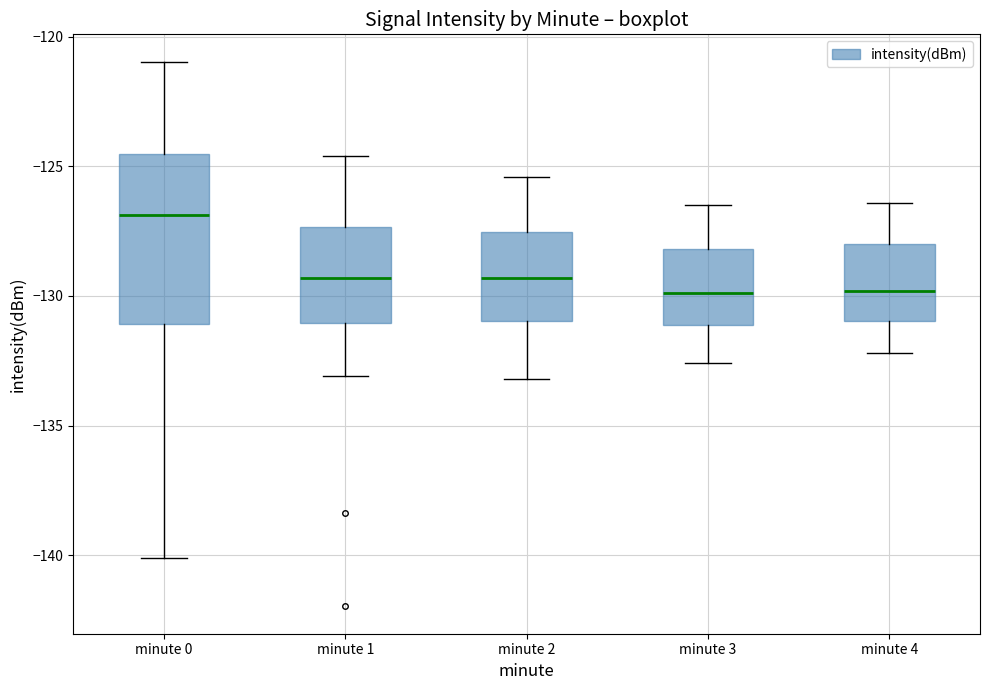

Which box is the tallest, from its lower edge to its upper edge?

minute 0